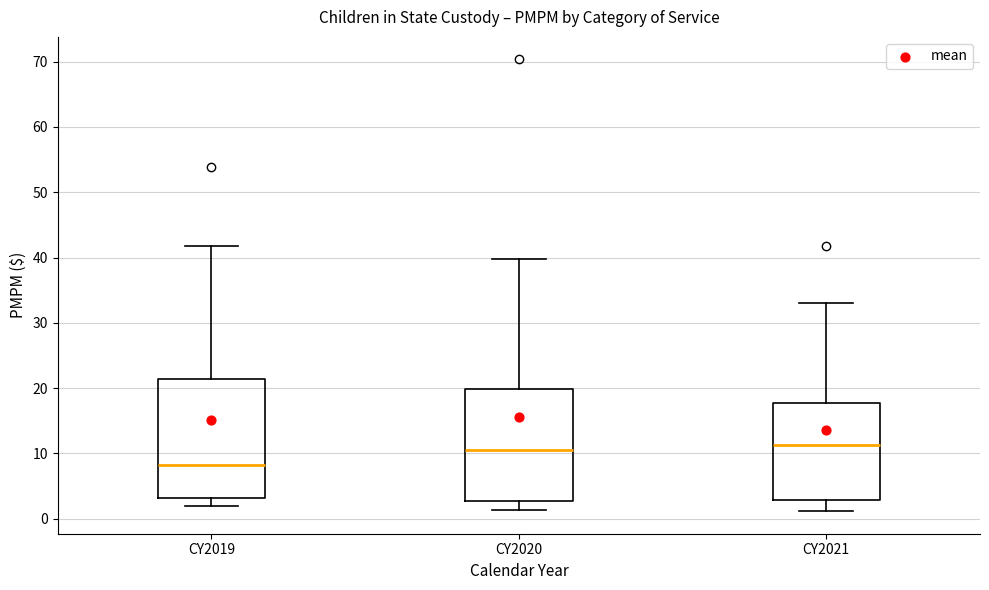

Reading left to right, transcribe this box plot: for each box, give where its median line is, the range the box spans, and where its two whiskers end, as read against the y-axis. The values are not printed on the chart, so give them approximately, as read against the axis.

CY2019: median 8, box 3 to 21, whiskers 2 to 42
CY2020: median 11, box 3 to 20, whiskers 1 to 40
CY2021: median 11, box 3 to 18, whiskers 1 to 33